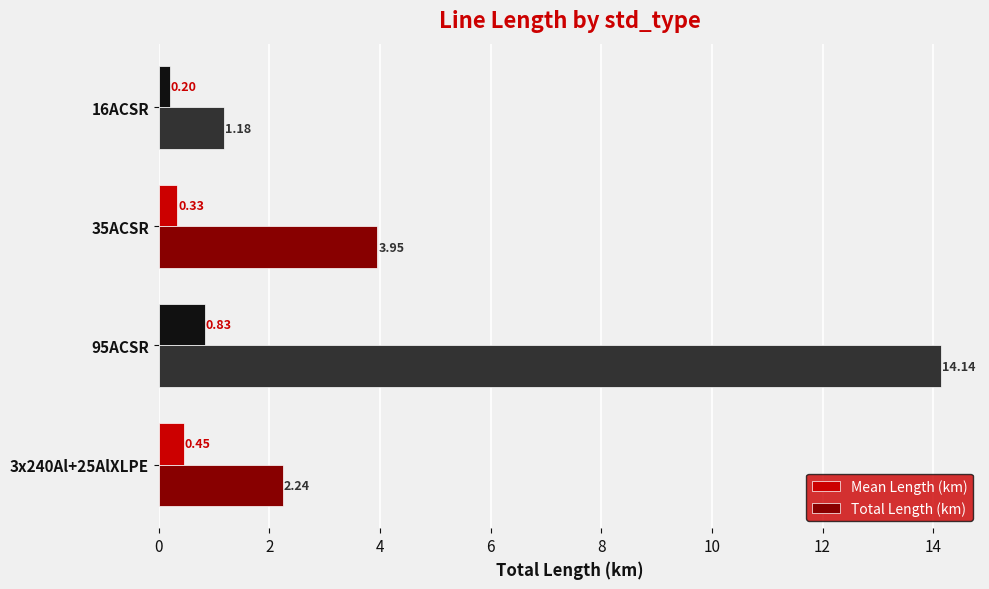

What is the sum of the Total Length (km) values at 16ACSR and 35ACSR?

5.1